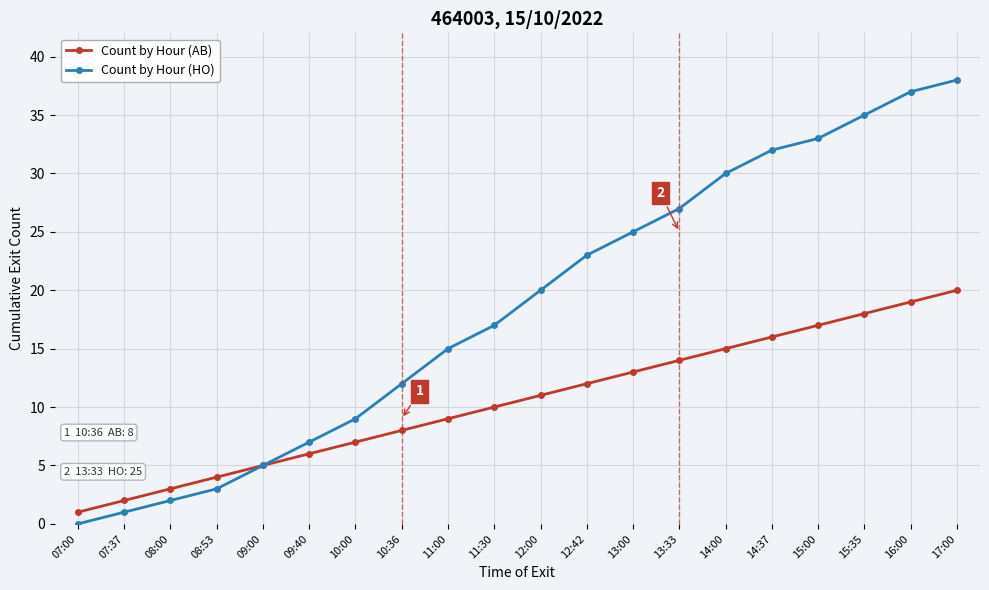

At how many categories does at least one series exceed 16?

11